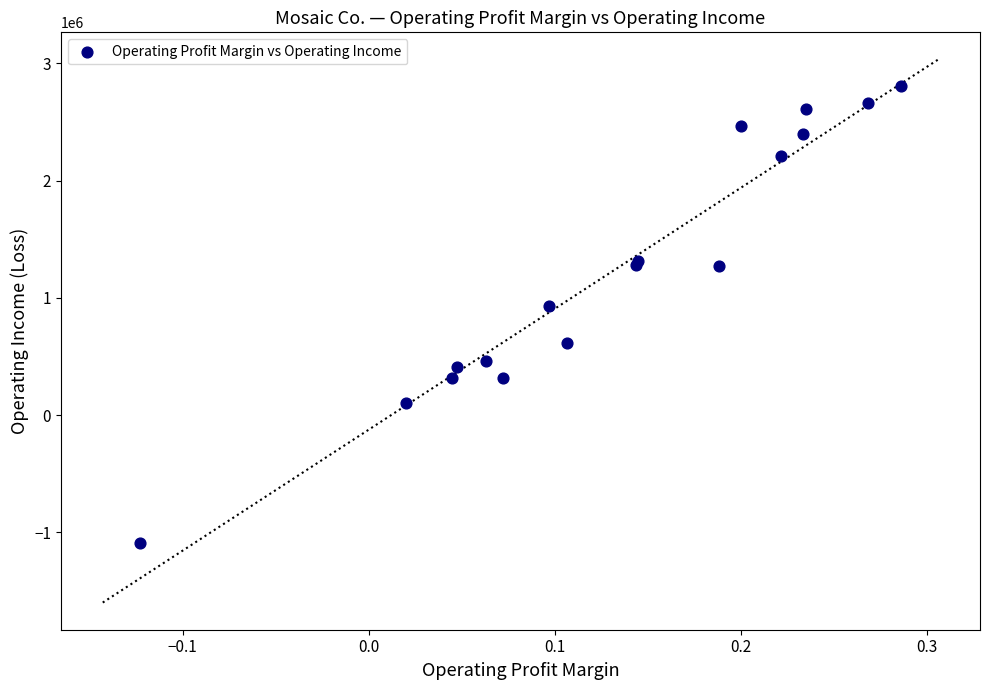

What Y value in the scatter plot is closest to 855900?

928300